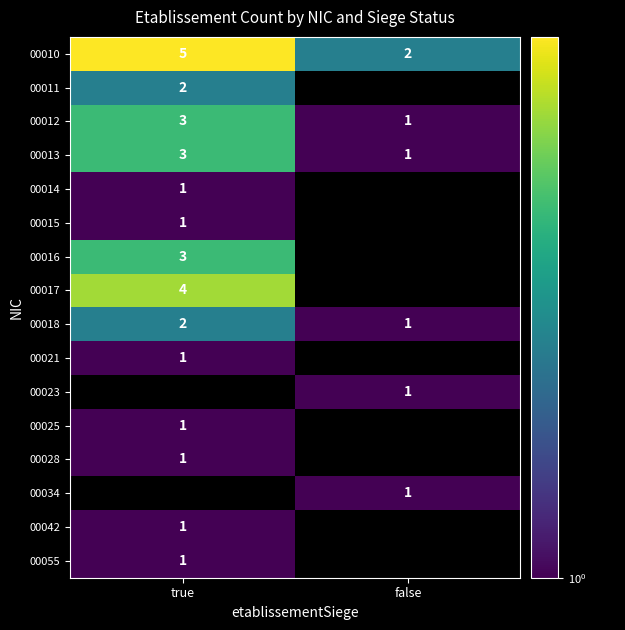

Is the value of 00055 at true greater than the value of 00013 at true?

No